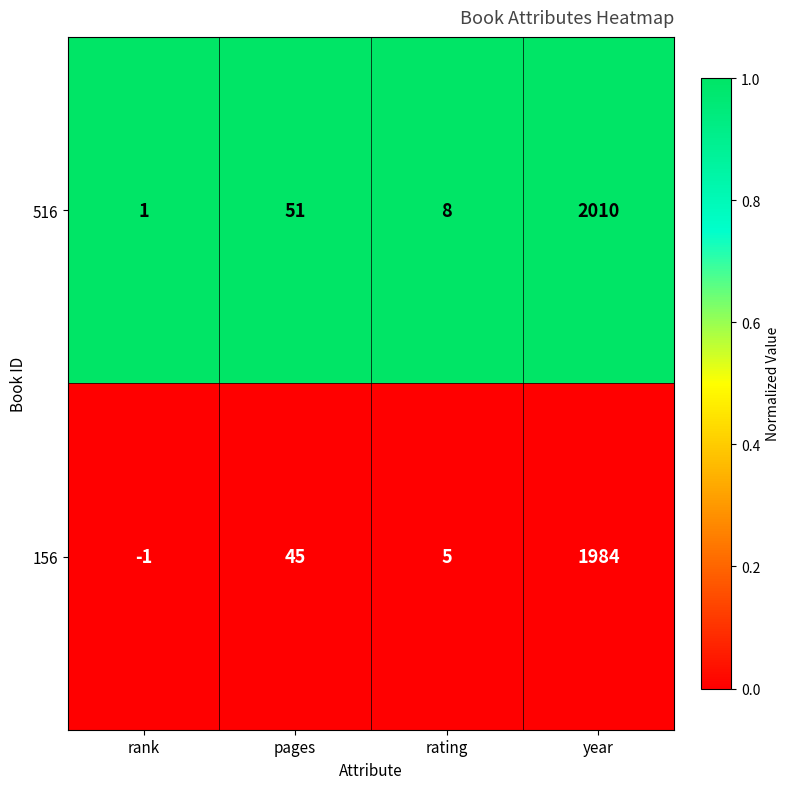

Which label corresponds to the smallest value in the chart?

rank